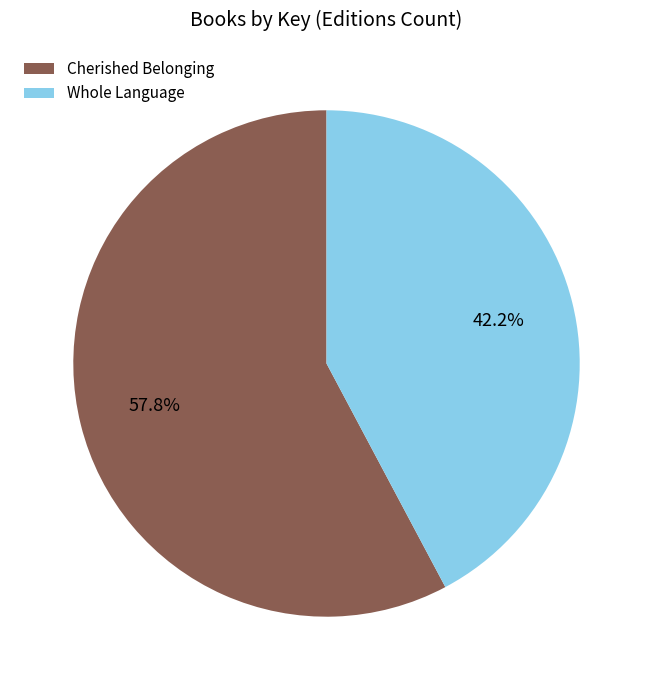

Rank the categories by value from highest to lowest.

Cherished Belonging, Whole Language